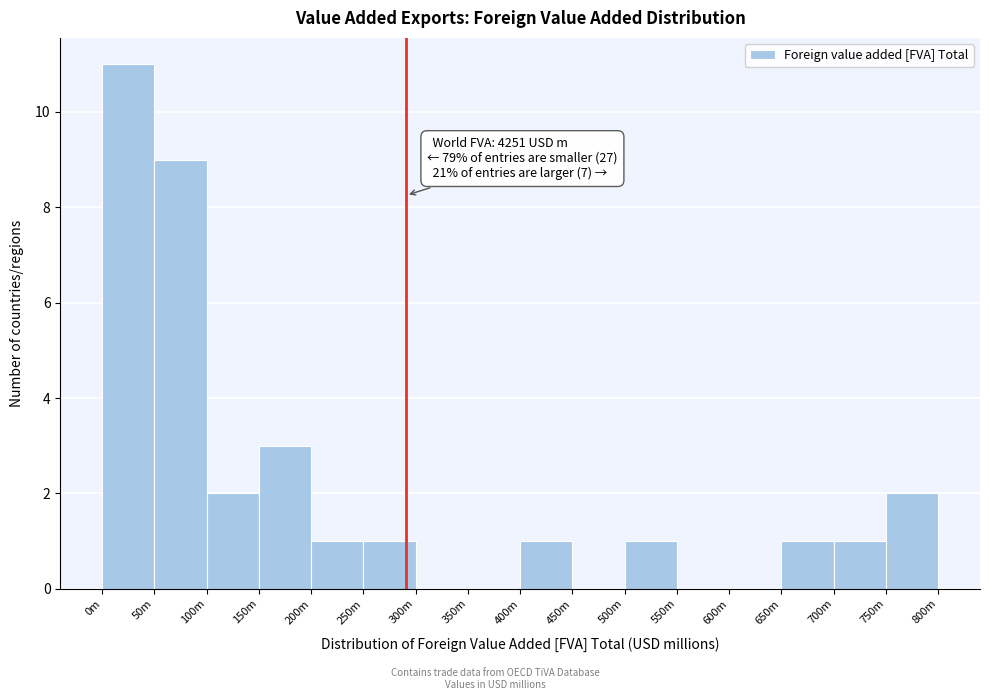

Reading left to right, transcribe all the data shown in this chart.

0m=11	50m=9	100m=2	150m=3	200m=1	250m=1	300m=0	350m=0	400m=1	450m=0	500m=1	550m=0	600m=0	650m=1	700m=1	750m=2